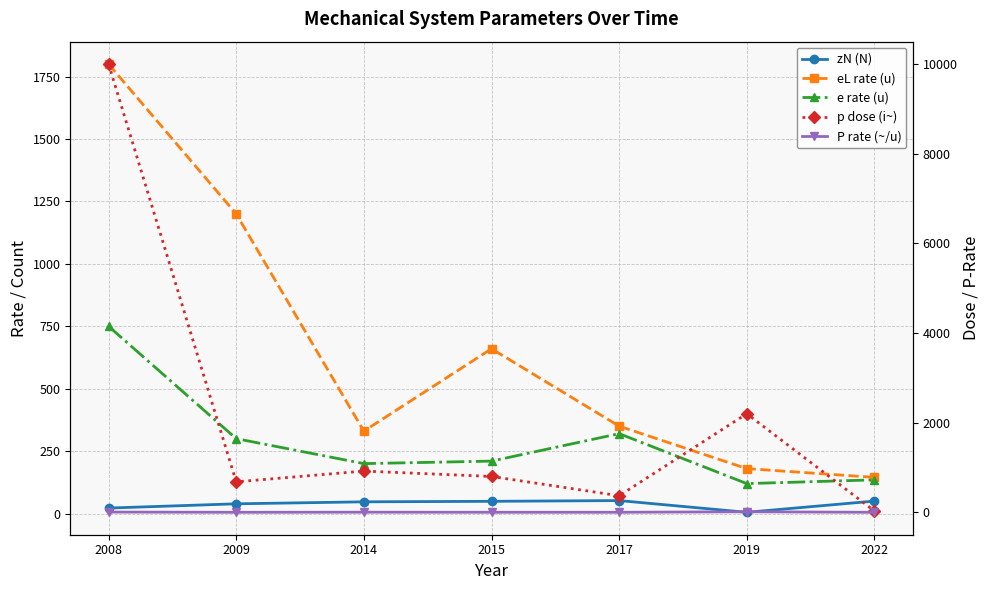

Between 2015 and 2017, which series saw the biggest shift?

p dose (i~)